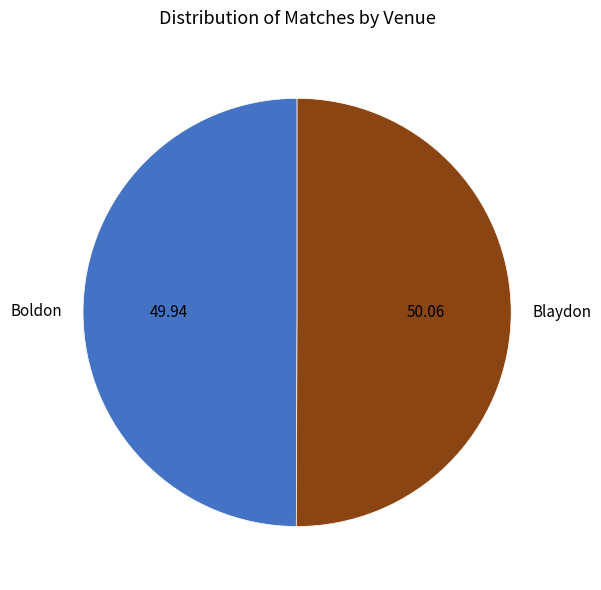

What is the ratio of the value at Boldon to the value at Blaydon?

1.0